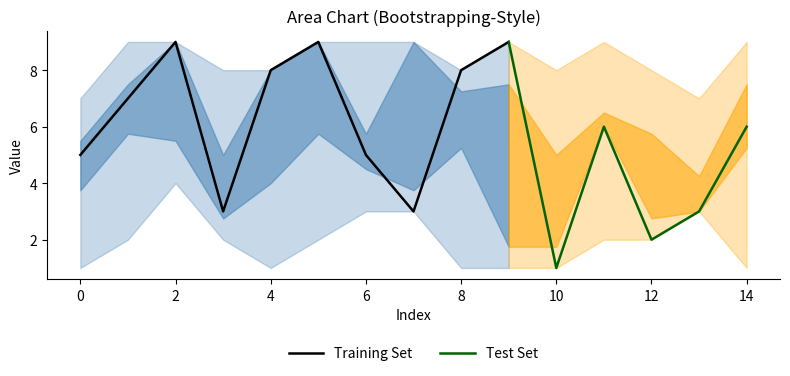

True or false: Training Set has a value of 8 at 6.

False